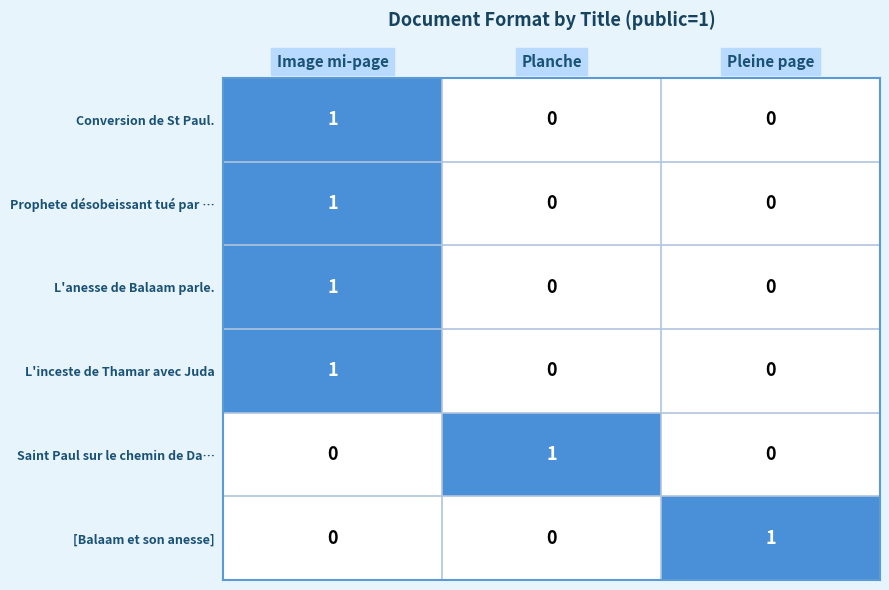

Reading right to left, what are all the values shown in this chart?

Conversion de St Paul.: 0	0	1
Prophete désobeissant tué par …: 0	0	1
L'anesse de Balaam parle.: 0	0	1
L'inceste de Thamar avec Juda: 0	0	1
Saint Paul sur le chemin de Da…: 0	1	0
[Balaam et son anesse]: 1	0	0